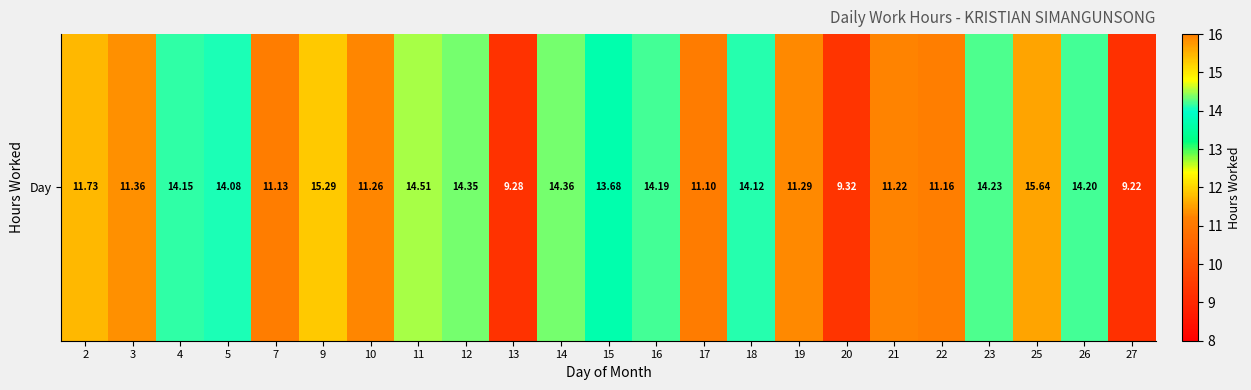

Reading left to right, list all the values displayed in this chart.

11.7	11.4	14.2	14.1	11.1	15.3	11.3	14.5	14.3	9.3	14.4	13.7	14.2	11.1	14.1	11.3	9.3	11.2	11.2	14.2	15.6	14.2	9.2